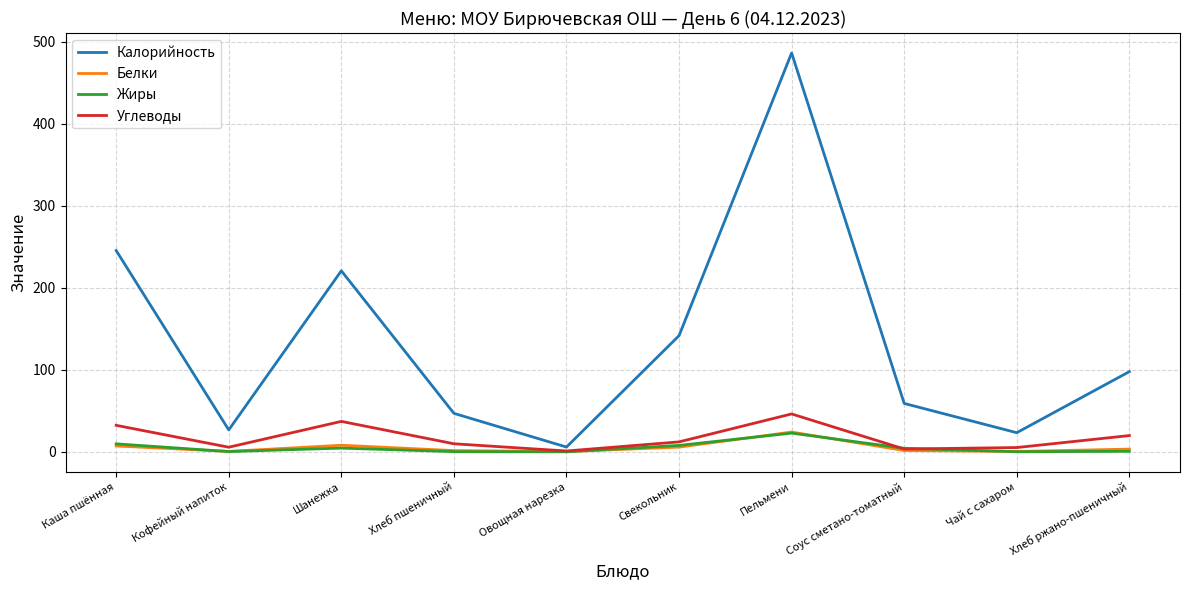

At which category is the sum across all series the highest?

Пельмени